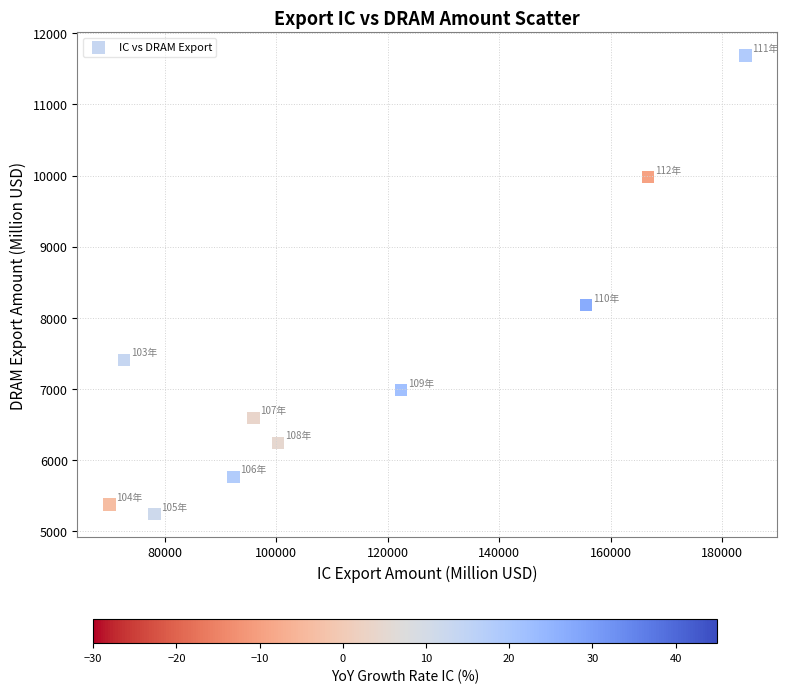

What Y value in the scatter plot is closest to 8464?

8178.9